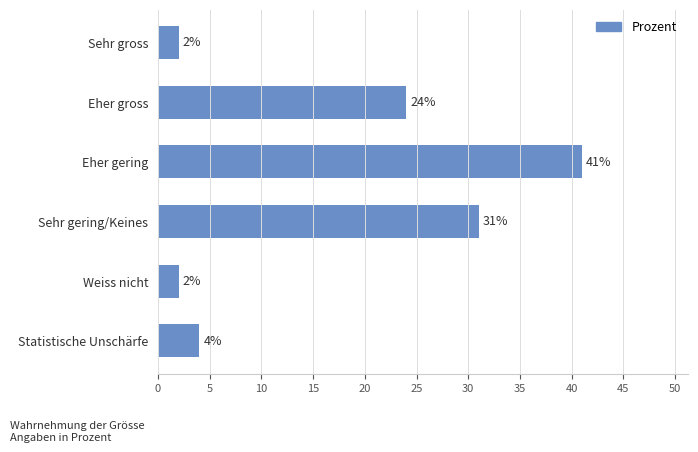

What is the label of the 4th bar from the top?

Sehr gering/Keines